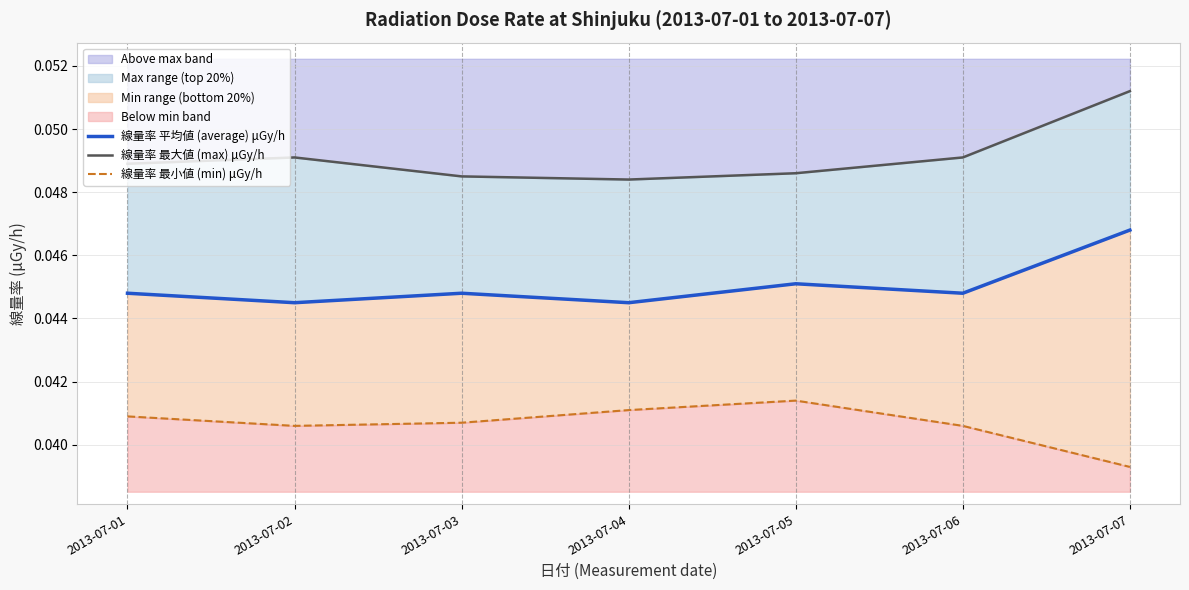

Is it true that Above max band equals 0.1 at 2013-07-02?

False